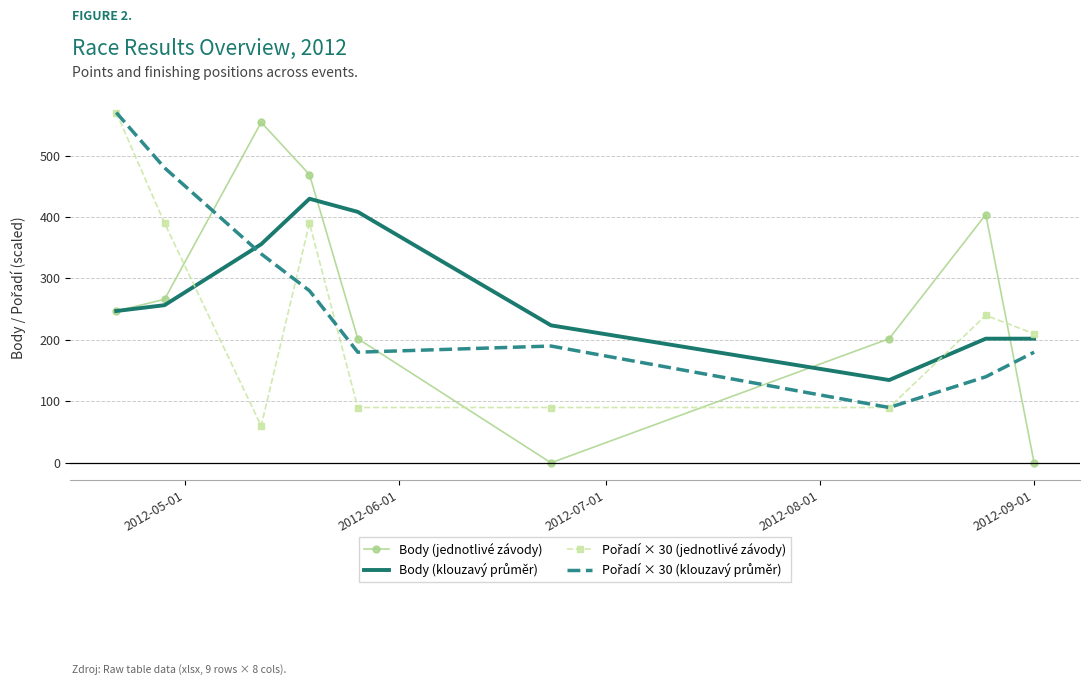

What is the greatest value displayed?

570.0